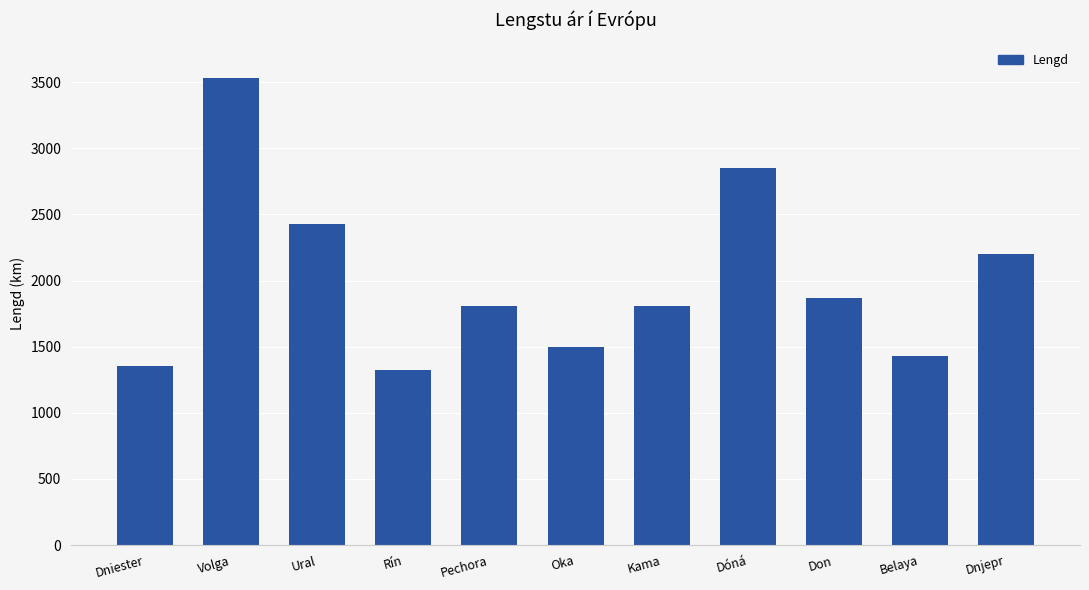

What is the label of the 6th bar from the right?

Oka